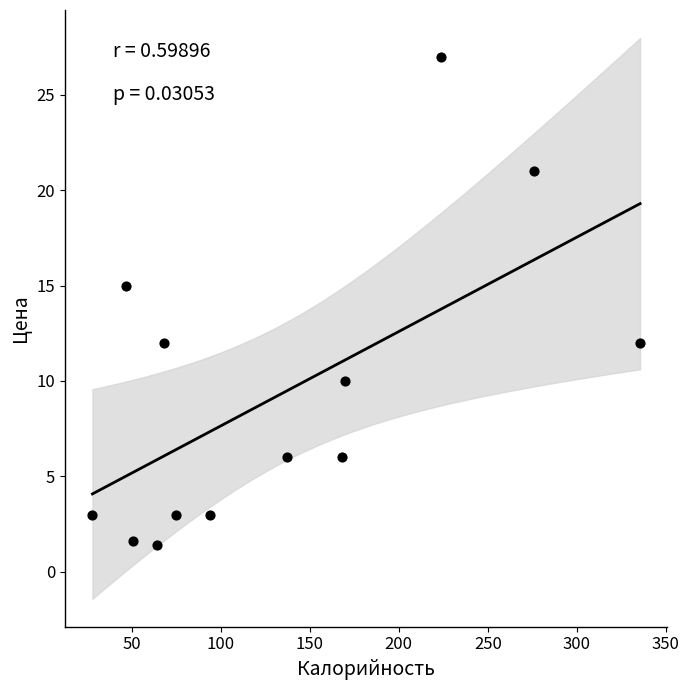

What Y value in the scatter plot is closest to 14?

15.0